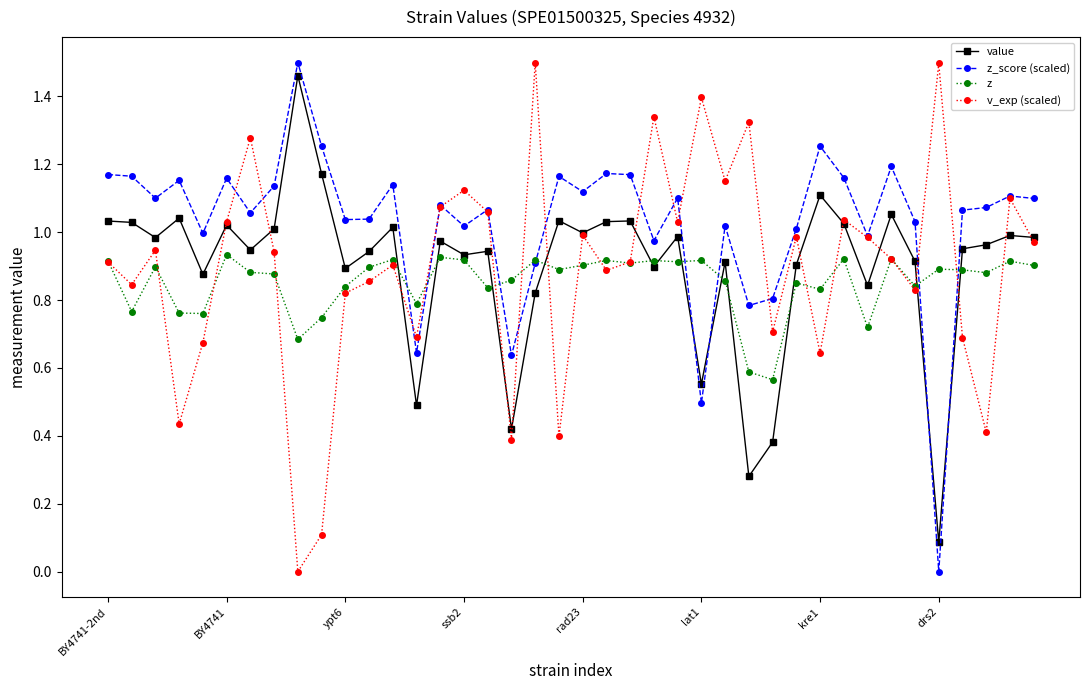

True or false: z_score (scaled) and value intersect in this chart.

True